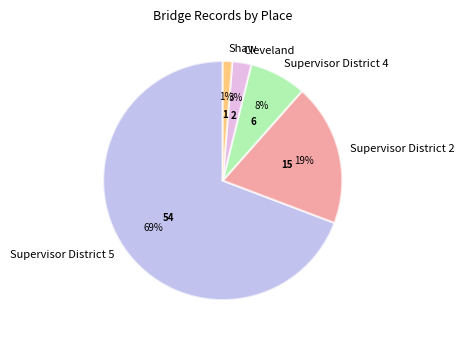

Combined, do Supervisor District 2 and Supervisor District 5 account for over 50%?

Yes